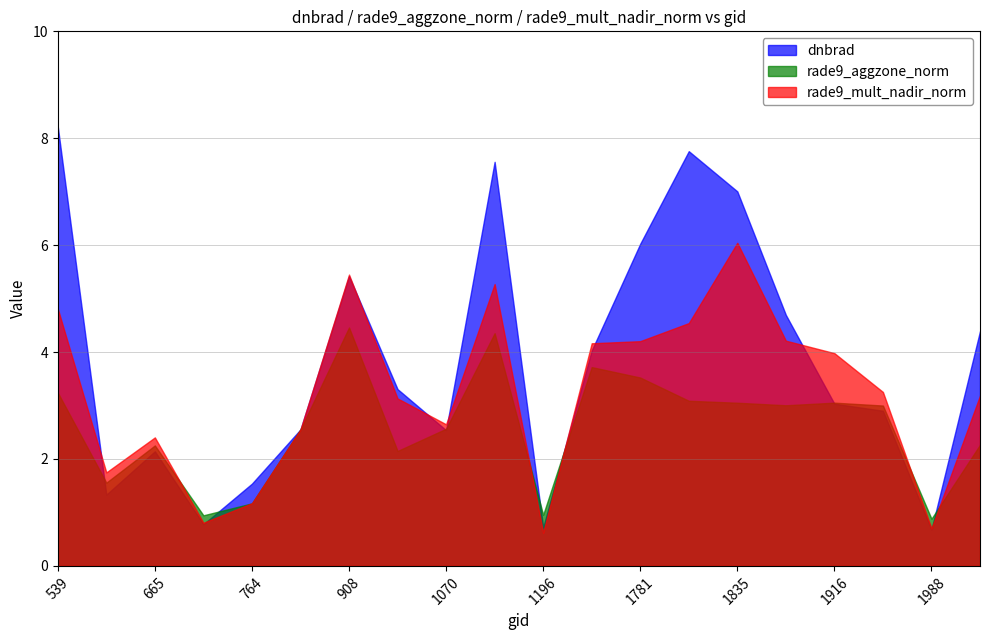

Which series has the largest total across all categories?

dnbrad